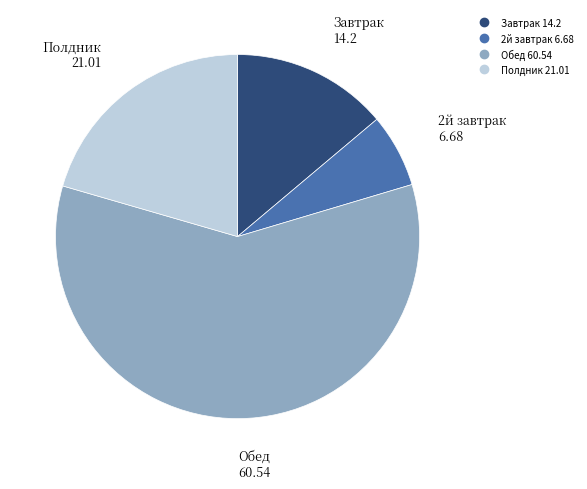

Count the number of slices in the pie.

4